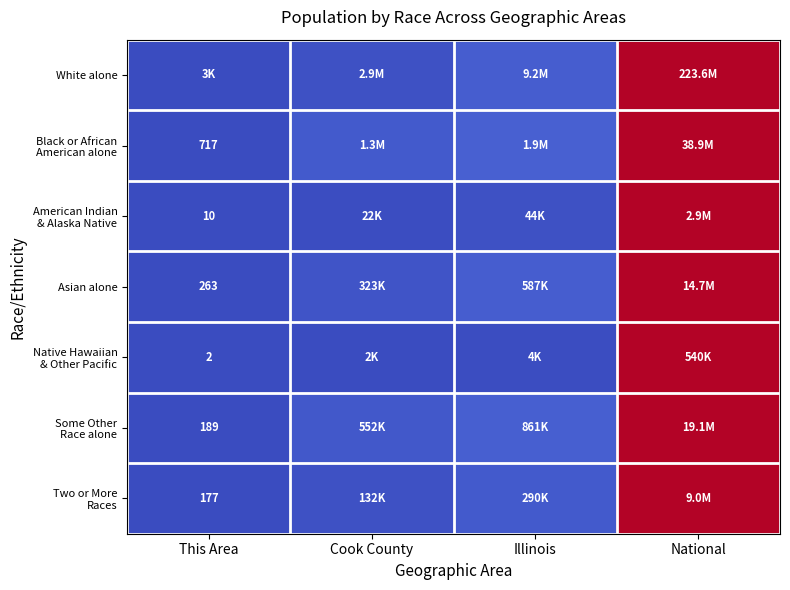

Between Cook County and Illinois, which series saw the biggest shift?

White alone